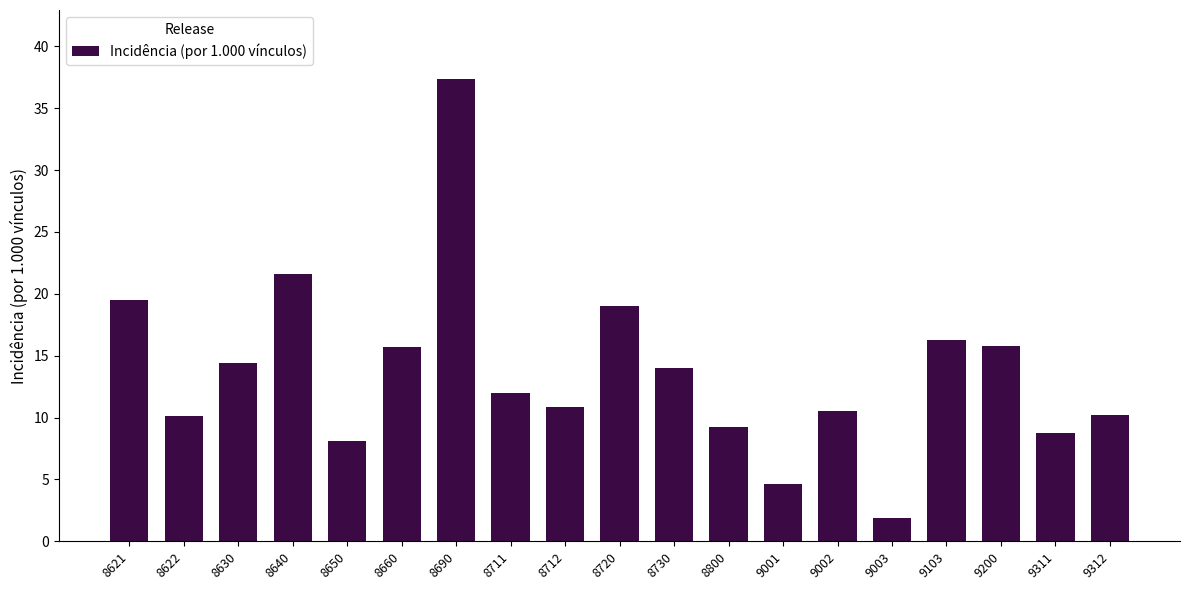

What value does the data have at 9103?

16.3